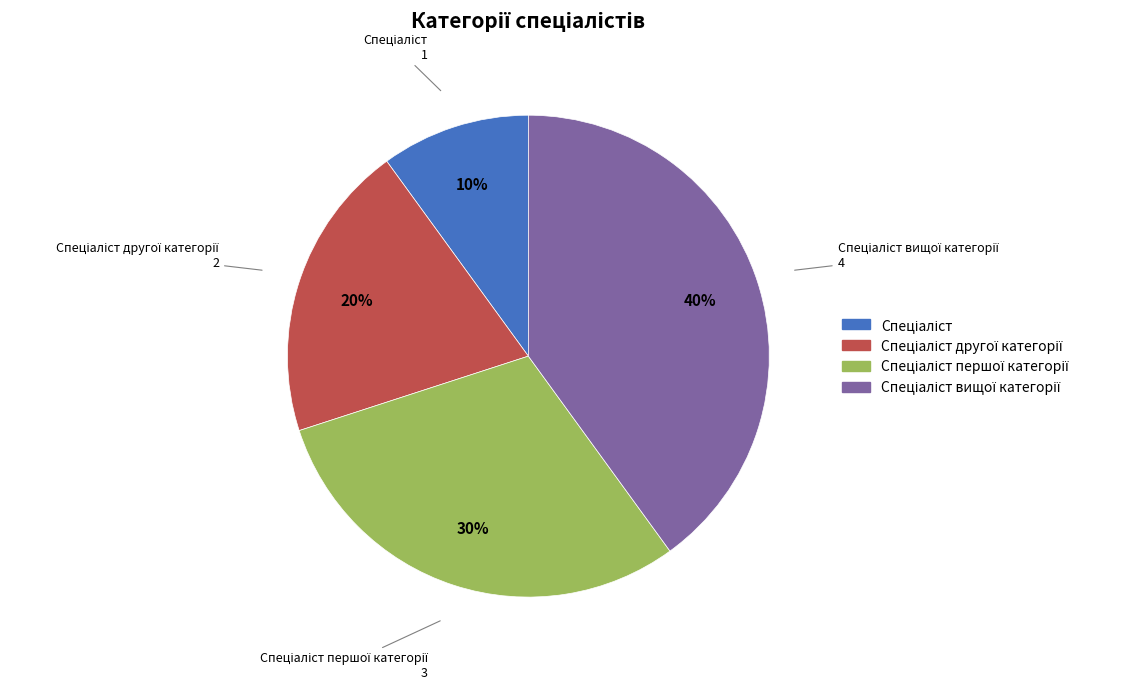

Is there a majority slice in this chart?

No